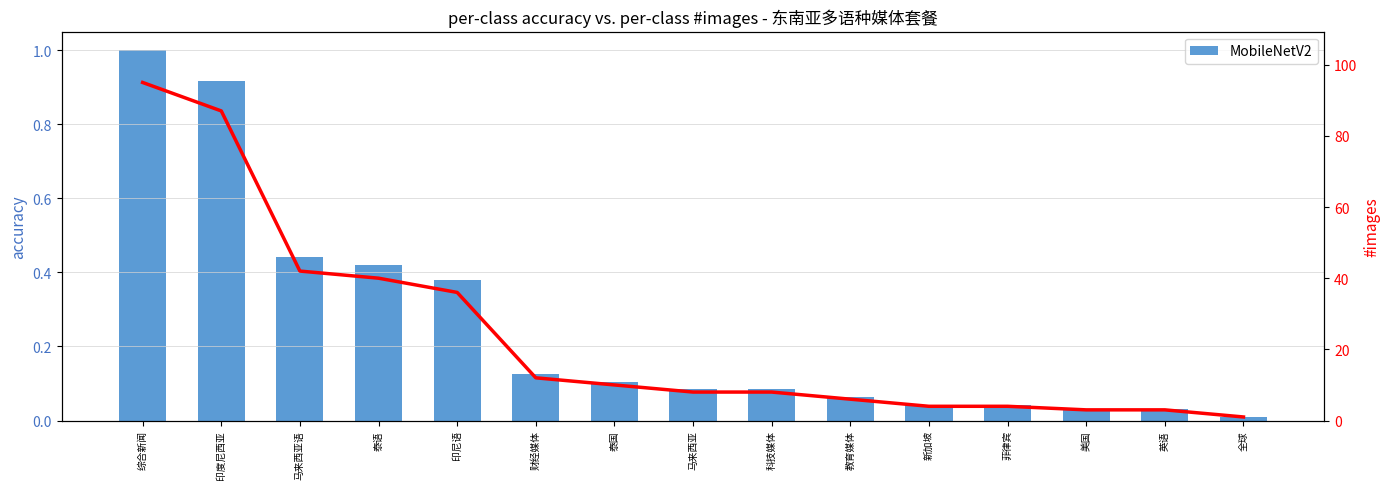

What is the value of the #images bar at the 8th from the left?

8.0